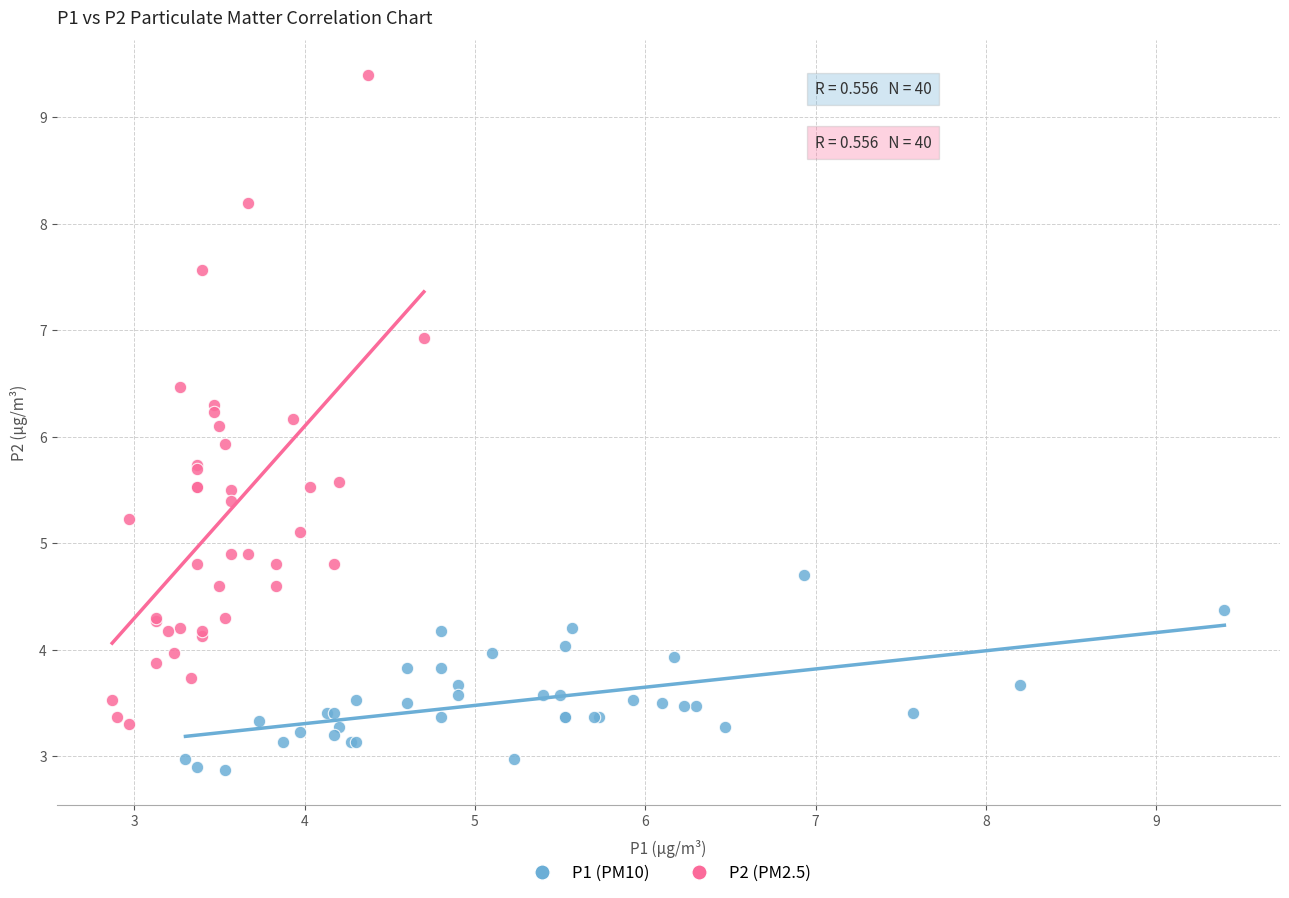

Which series has the widest spread of Y values?

P2 (PM2.5)